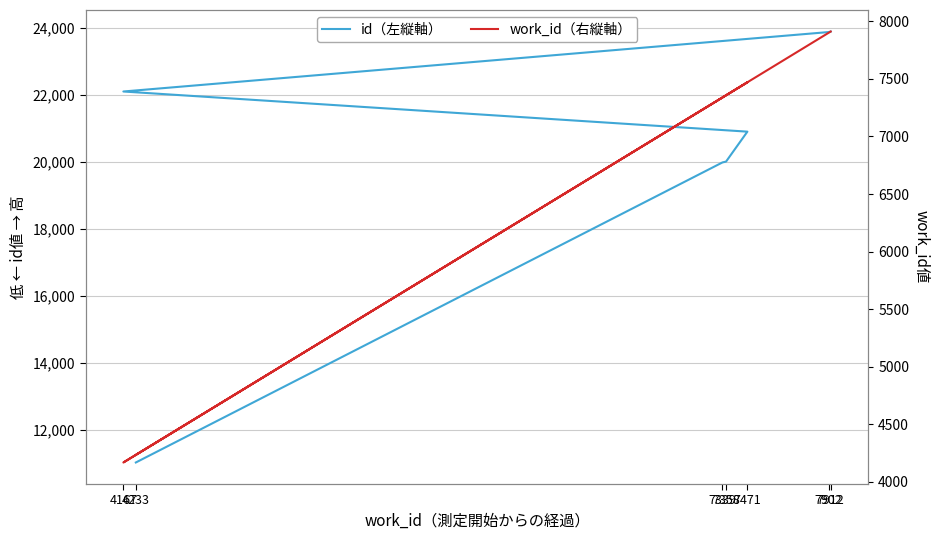

What position from the right is 7471?

4